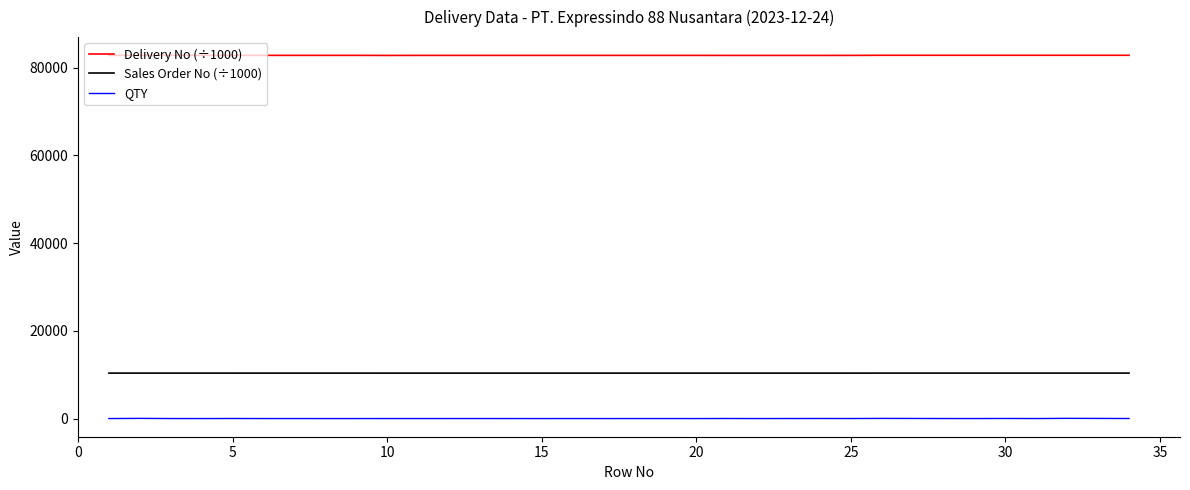

True or false: QTY and Sales Order No (÷1000) intersect in this chart.

False